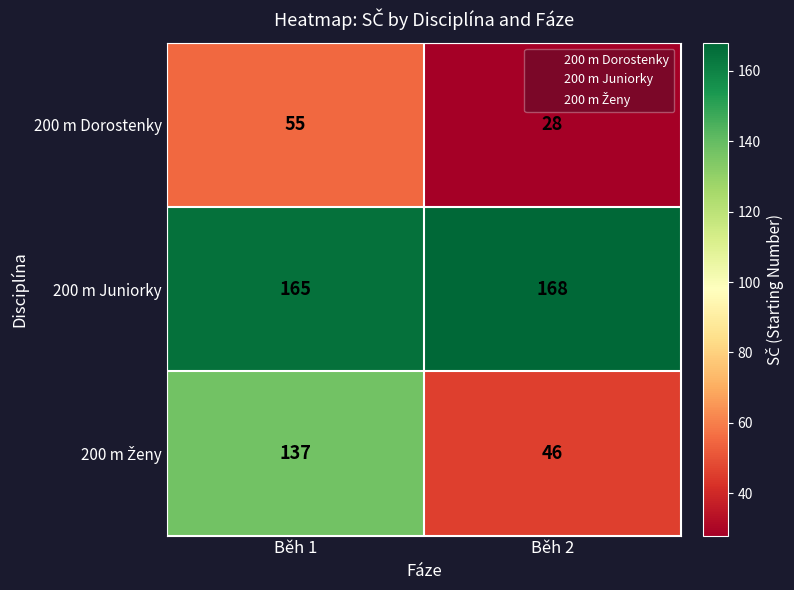

How many categories are shown in the chart?

2